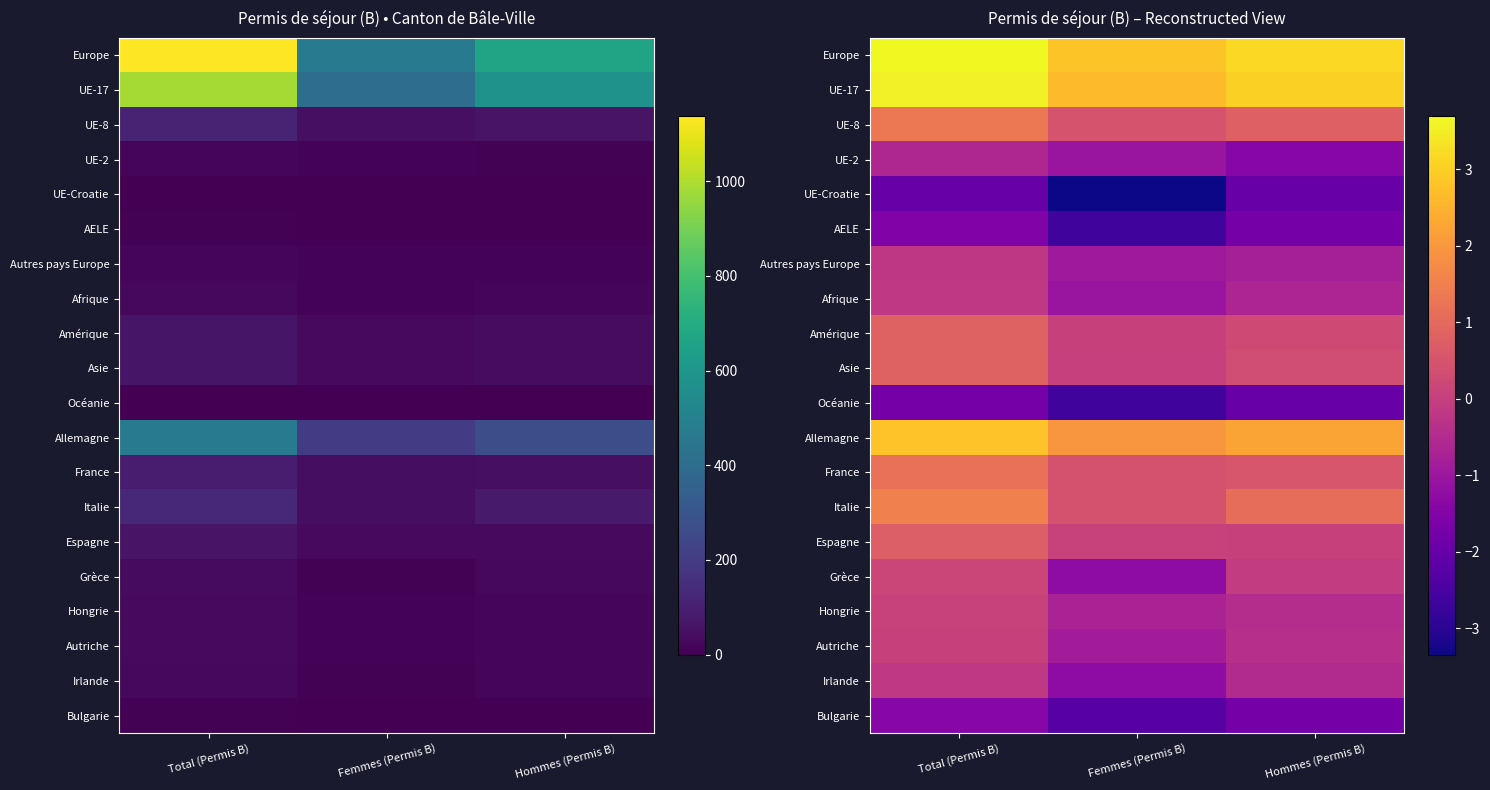

What is the average value of the Bulgarie series?

-1.8